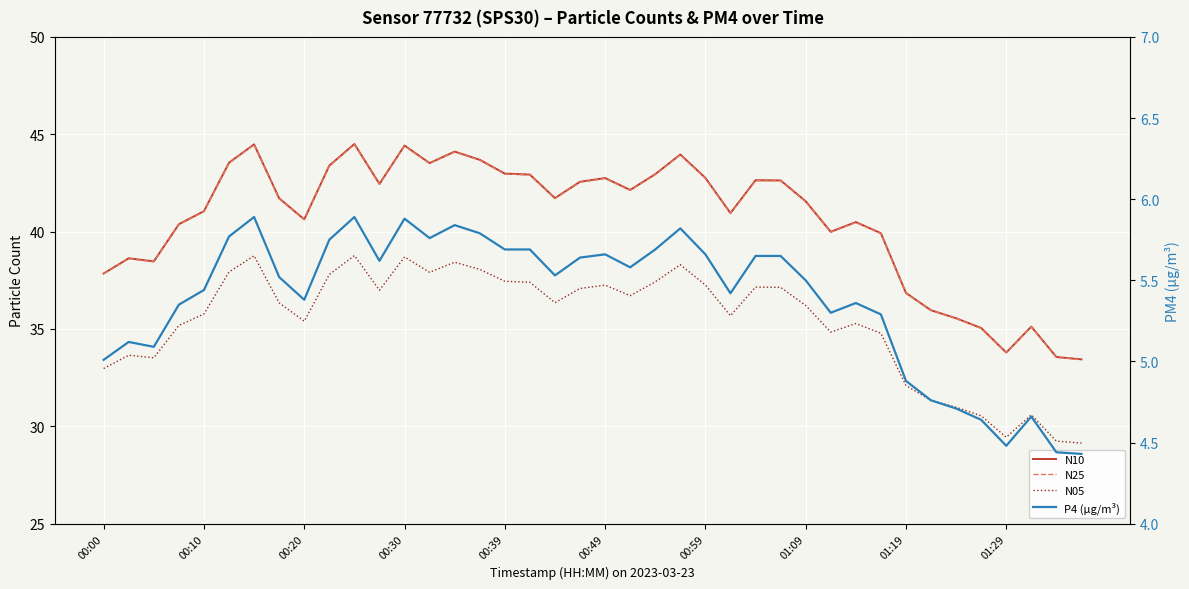

What is the difference between the highest and lowest values at 01:09?

36.1